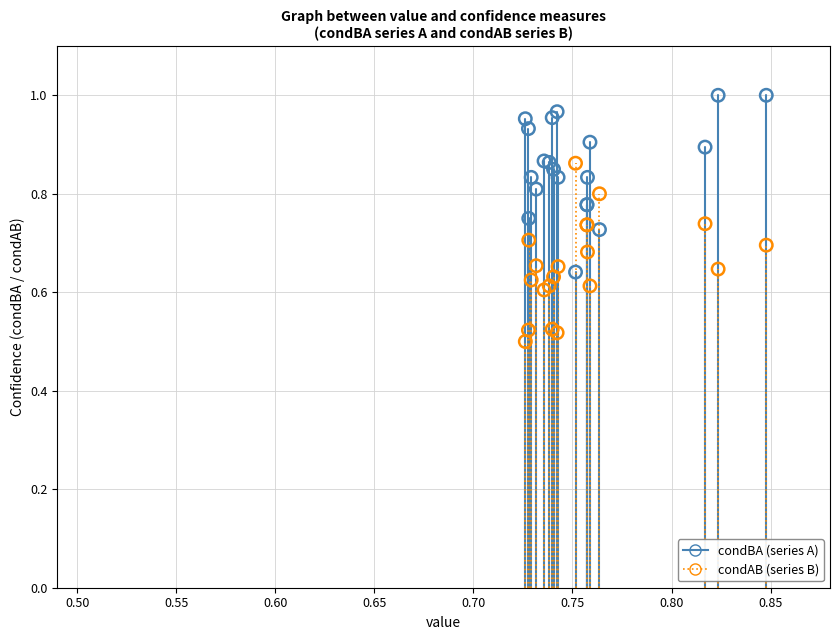

Which series contains the highest Y value?

condBA (series A)